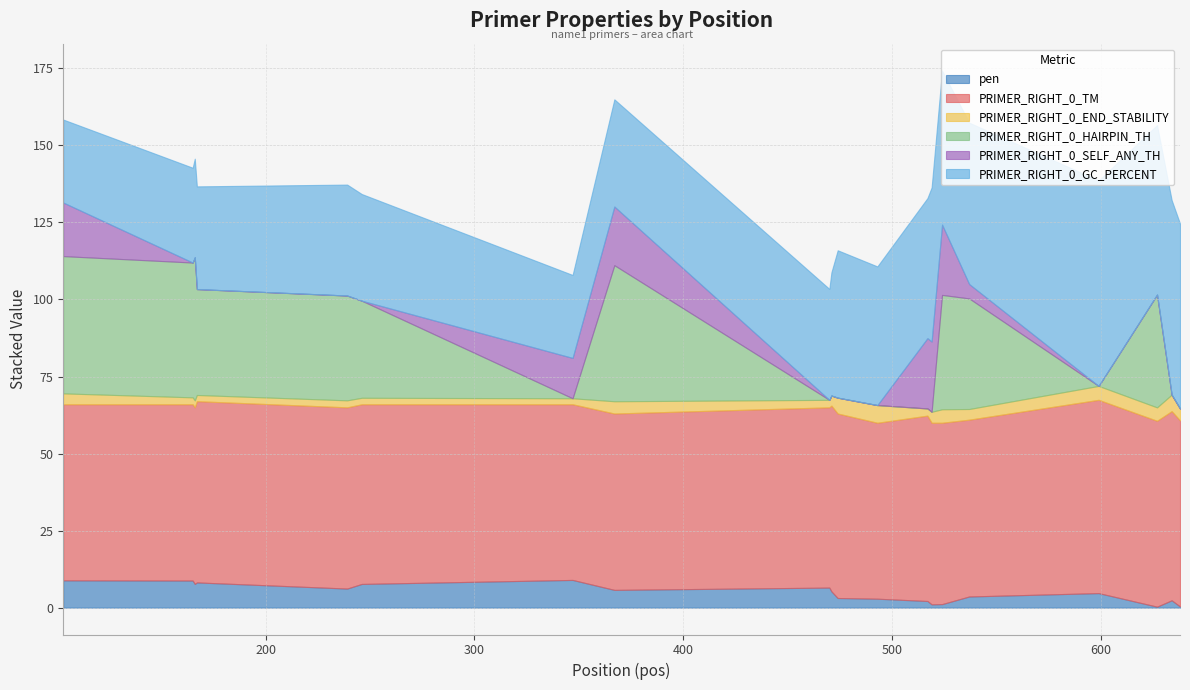

What is the difference between the maximum and minimum values in the PRIMER_RIGHT_0_TM series?

5.7